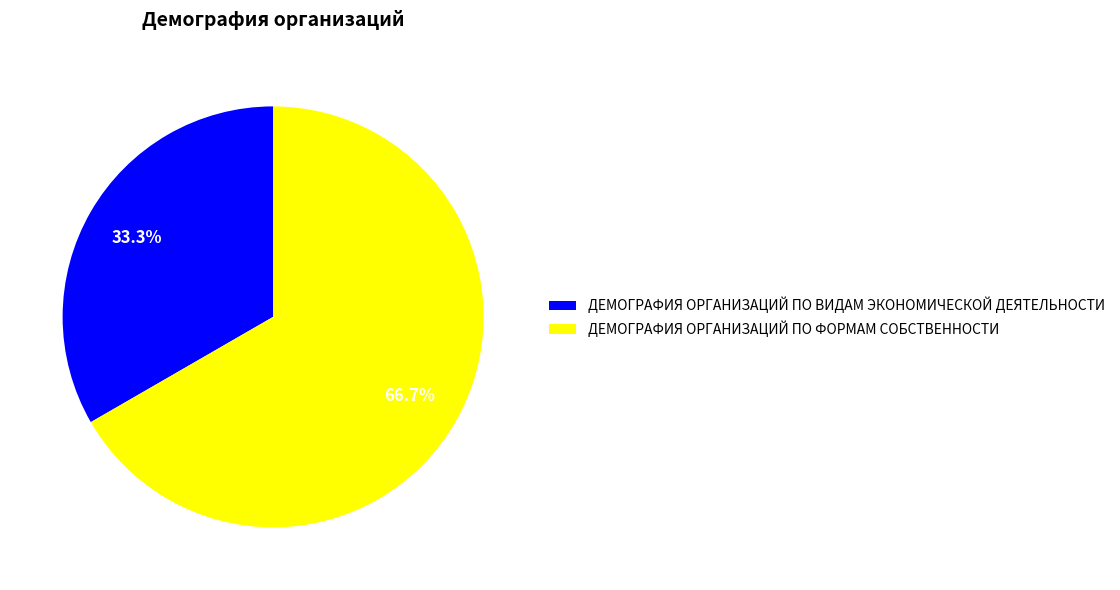

Between ДЕМОГРАФИЯ ОРГАНИЗАЦИЙ ПО ФОРМАМ СОБСТВЕННОСТИ and ДЕМОГРАФИЯ ОРГАНИЗАЦИЙ ПО ВИДАМ ЭКОНОМИЧЕСКОЙ ДЕЯТЕЛЬНОСТИ, which is larger?

ДЕМОГРАФИЯ ОРГАНИЗАЦИЙ ПО ФОРМАМ СОБСТВЕННОСТИ